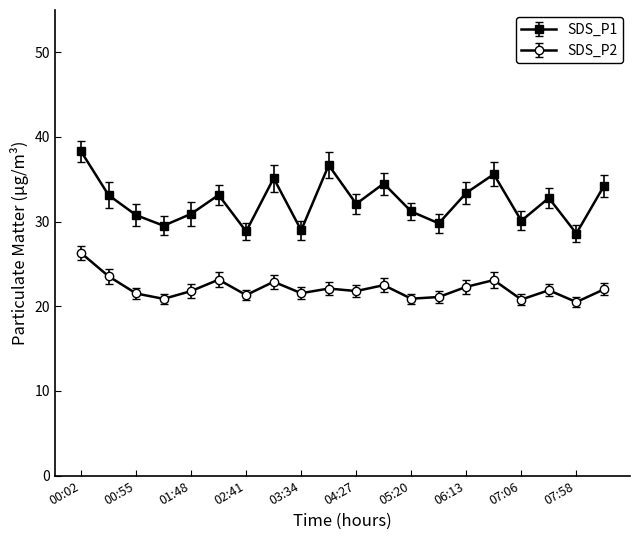

True or false: SDS_P2 and SDS_P1 cross at least once.

False